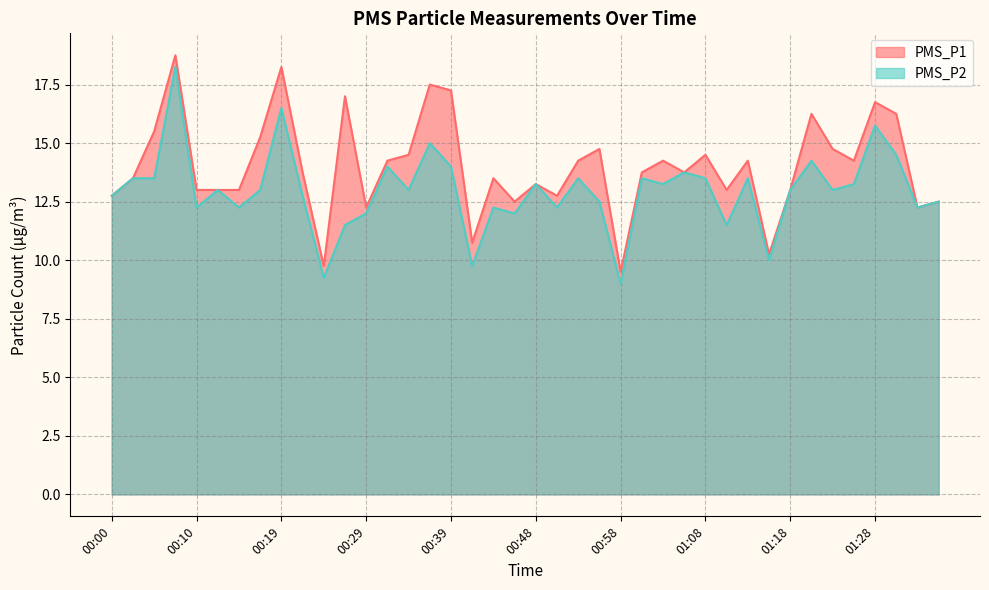

The value of PMS_P1 at 00:48 is 13.2. True or false?

True